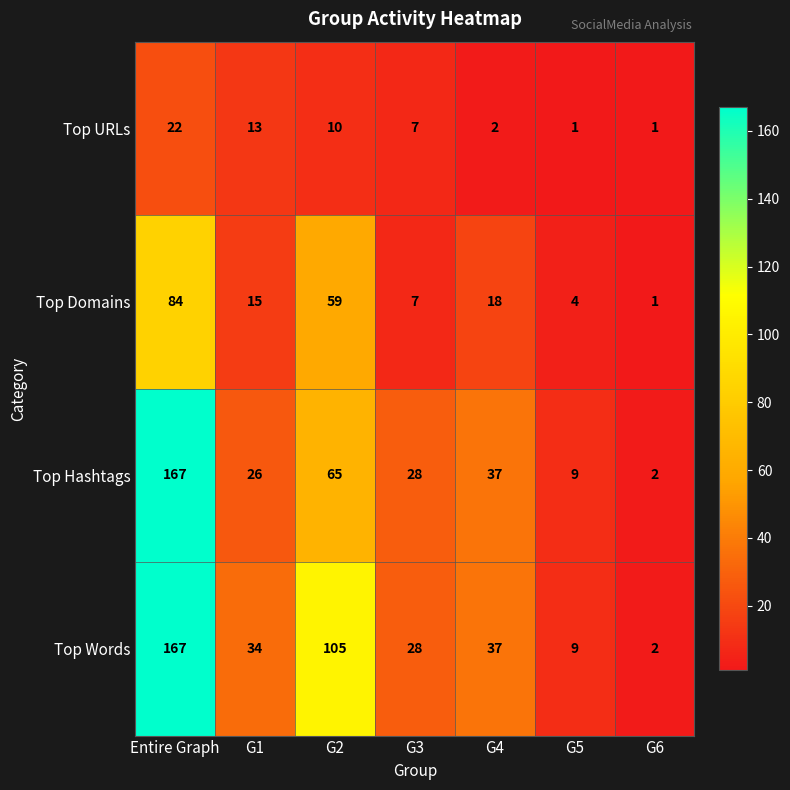

What is the difference between the maximum and minimum values in the Top Domains series?

83